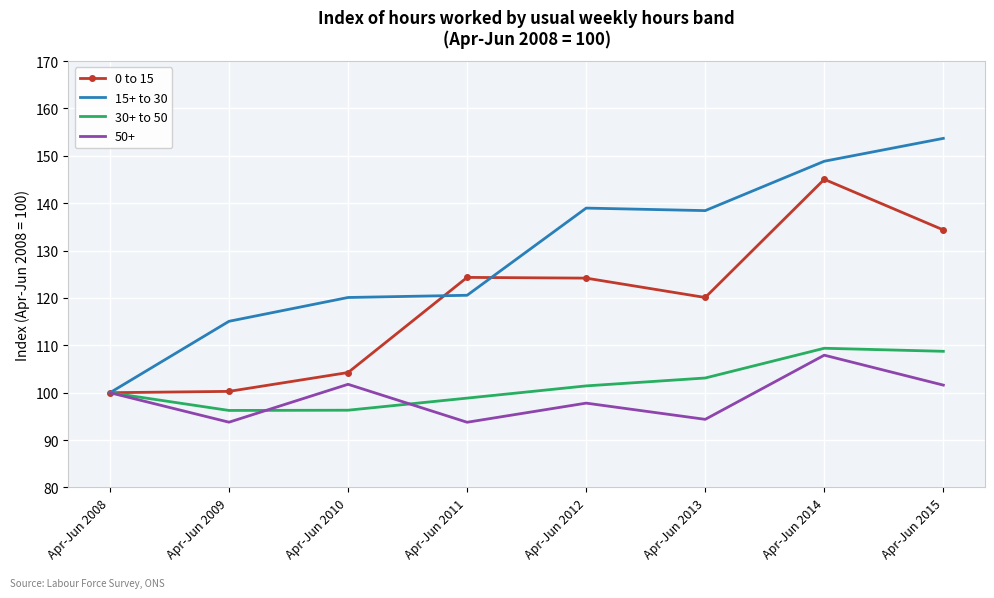

What is the total value across all series at Apr-Jun 2008?

400.0